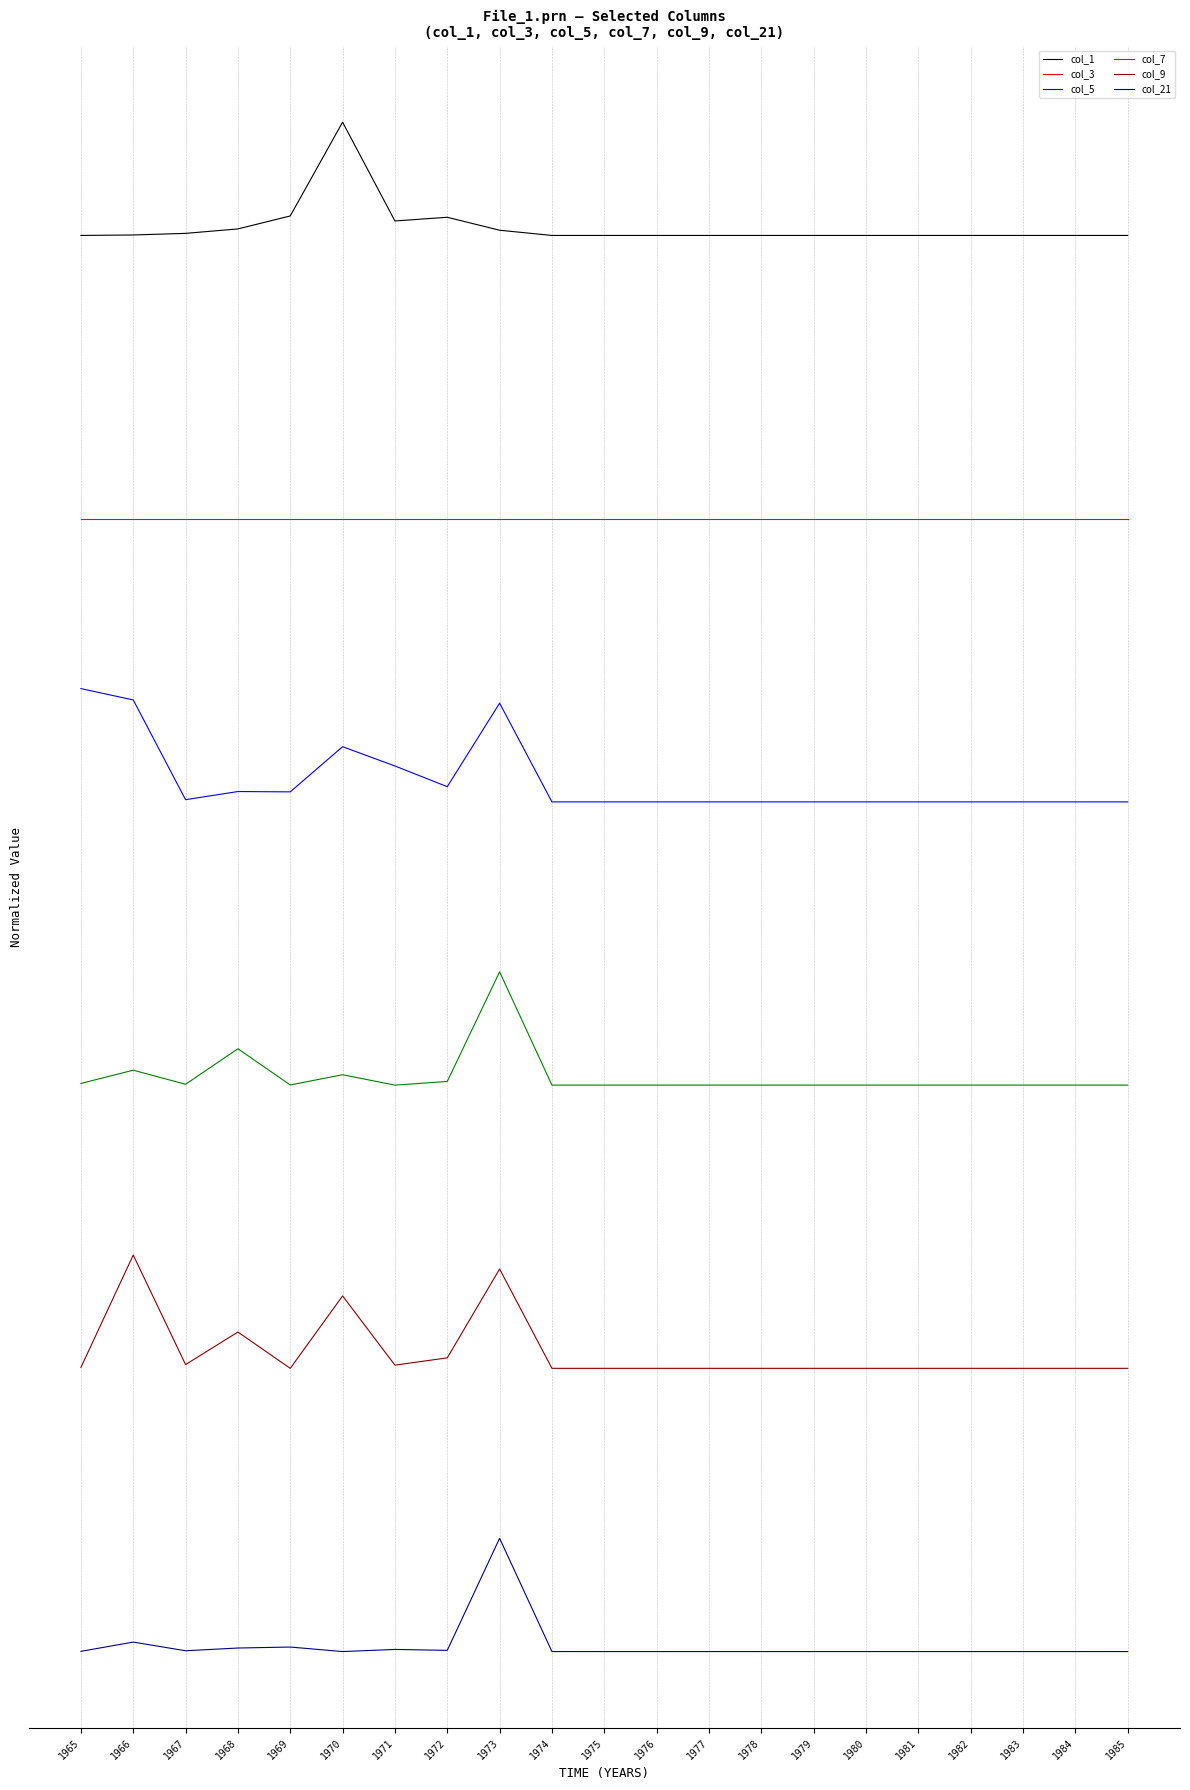

What is the difference between the second highest and minimum values in the col_7 series?

0.3